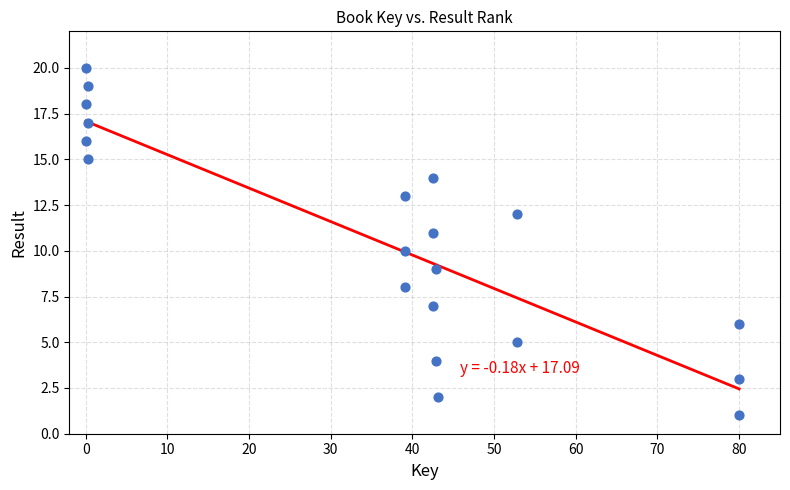

What is the range of Y values (max minus min)?

19